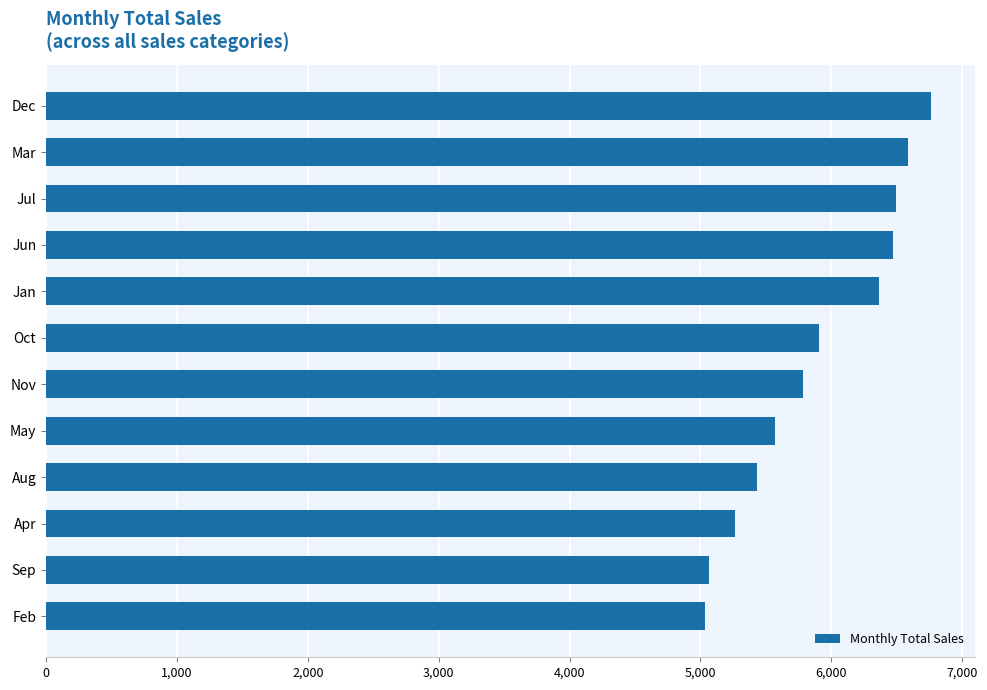

What is the difference between the maximum and minimum values?

1727